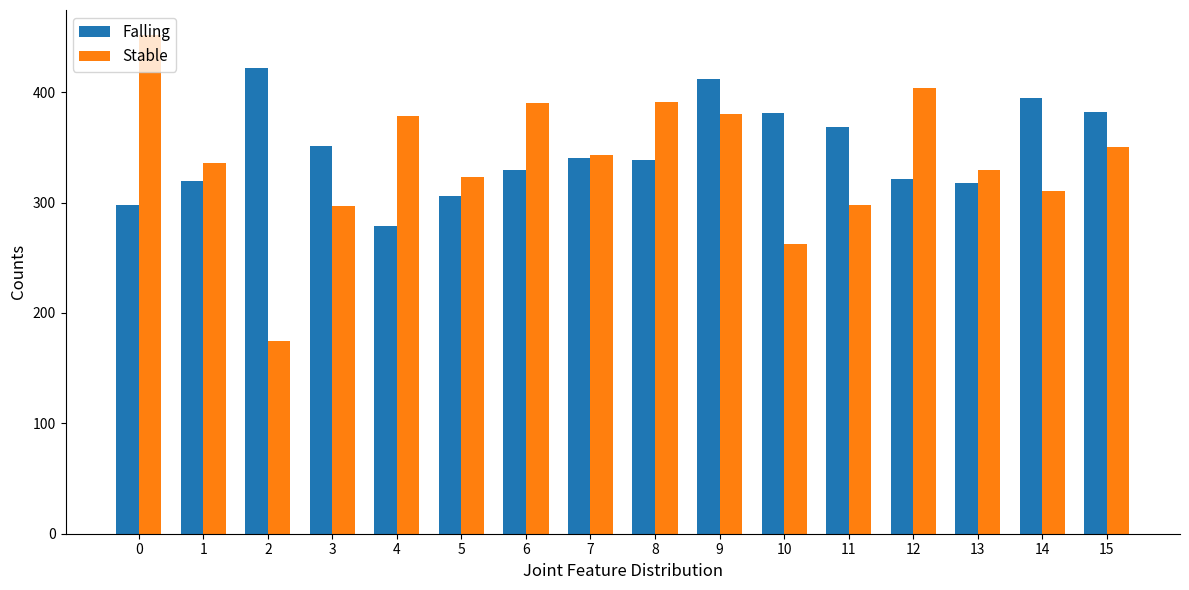

Which category has the lowest value in the Stable series?

2